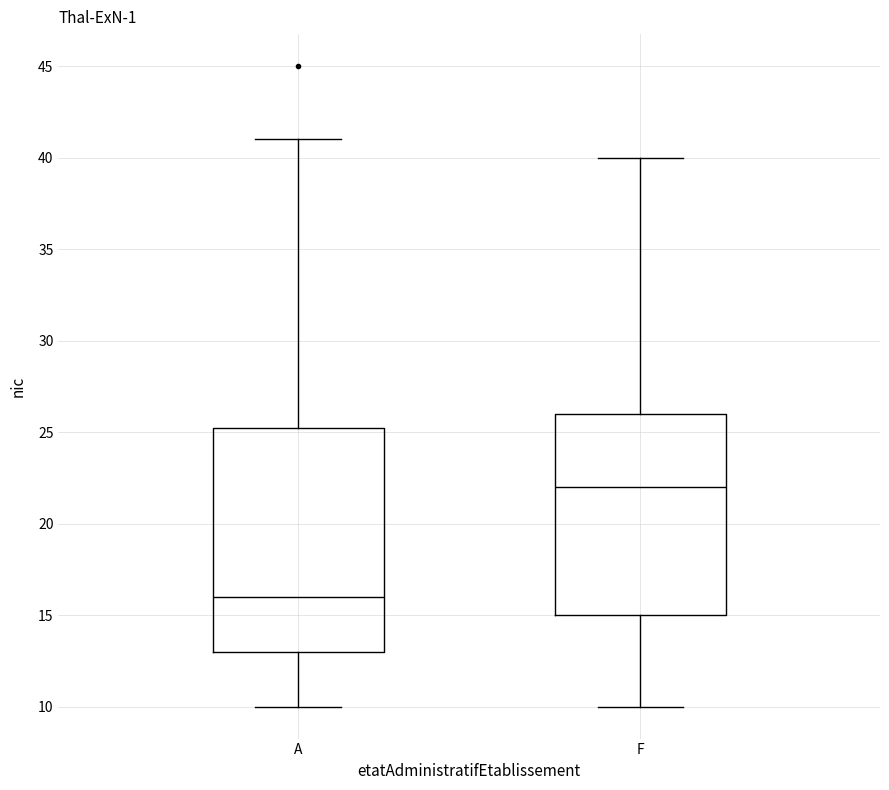

Where is the upper edge of the box for A on the y-axis? The values are not printed on the chart, so give them approximately, as read against the axis.

25.5